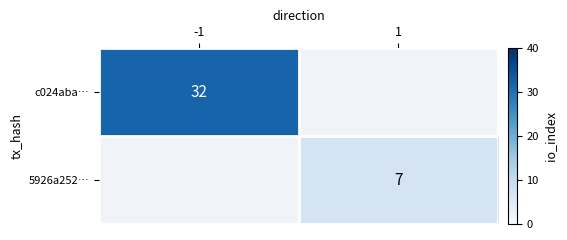

Is the value of c024aba… at -1 greater than the value of 5926a252… at 1?

Yes